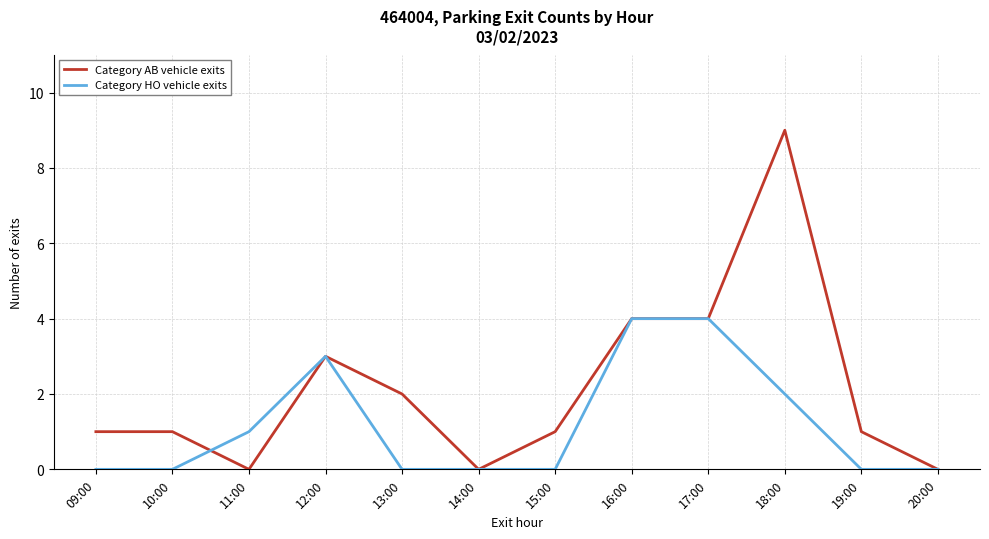

What is the maximum value for Category AB vehicle exits?

9